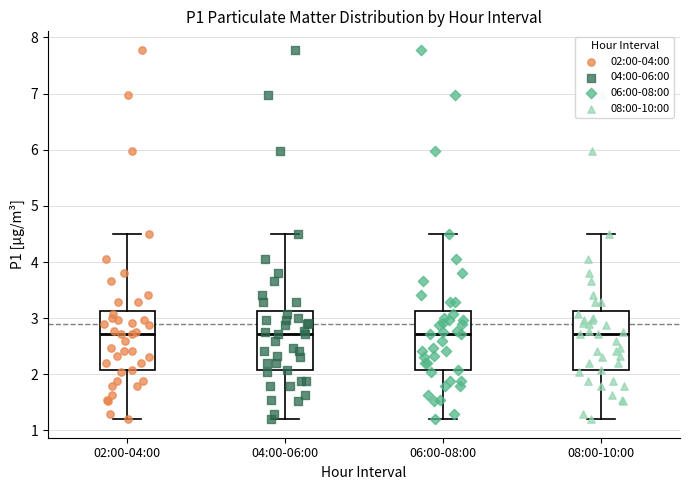

Reading left to right, transcribe this box plot: for each box, give where its median line is, the range the box spans, and where its two whiskers end, as read against the y-axis. The values are not printed on the chart, so give them approximately, as read against the axis.

02:00-04:00: median 2.7, box 2.1 to 3.1, whiskers 1.2 to 4.5
04:00-06:00: median 2.7, box 2.1 to 3.1, whiskers 1.2 to 4.5
06:00-08:00: median 2.7, box 2.1 to 3.1, whiskers 1.2 to 4.5
08:00-10:00: median 2.7, box 2.1 to 3.1, whiskers 1.2 to 4.5